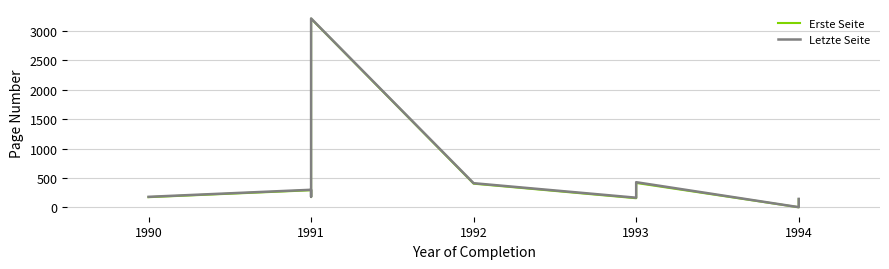

True or false: Letzte Seite and Erste Seite intersect in this chart.

False